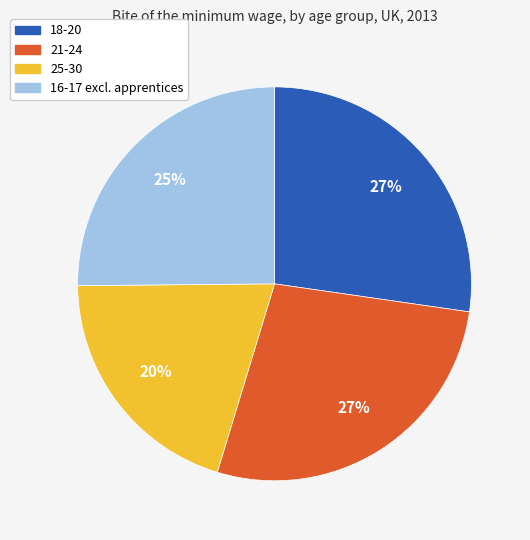

To the nearest percent, what portion does 18-20 represent?

27%